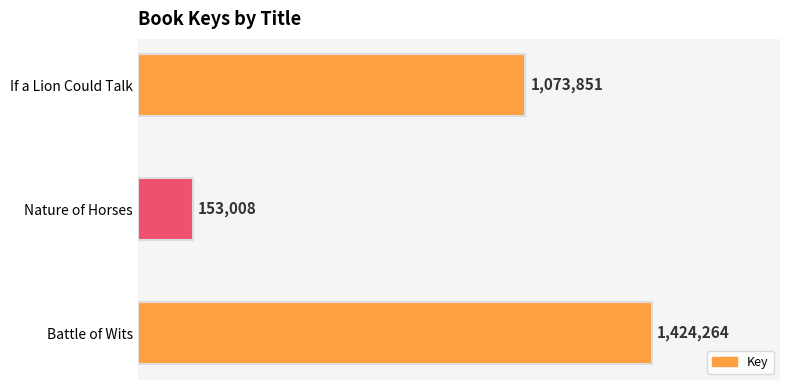

Rank the categories by value from lowest to highest.

Nature of Horses, If a Lion Could Talk, Battle of Wits